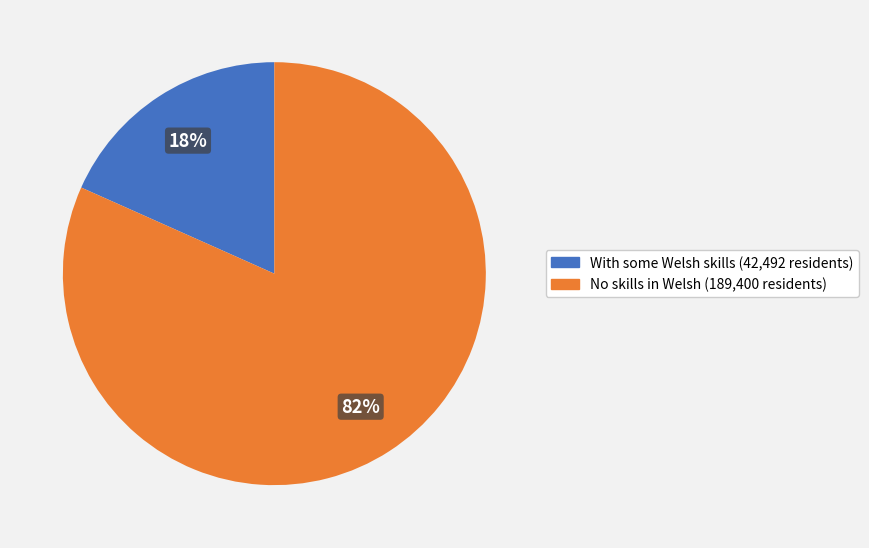

Does any single category account for the majority?

Yes